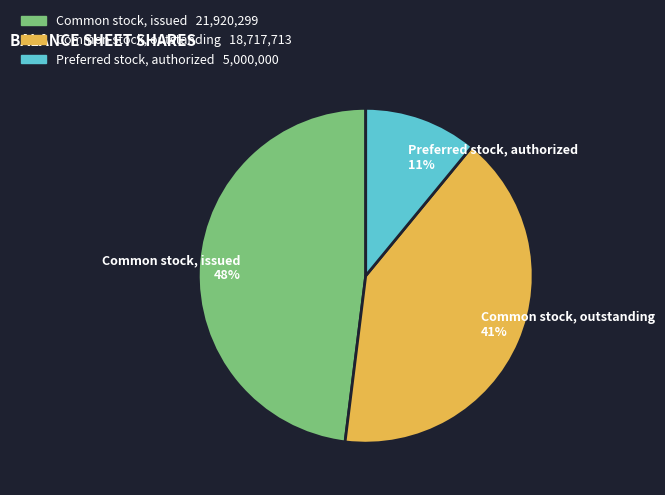

What is the ratio of the value at Common stock, outstanding to the value at Common stock, issued?

0.9